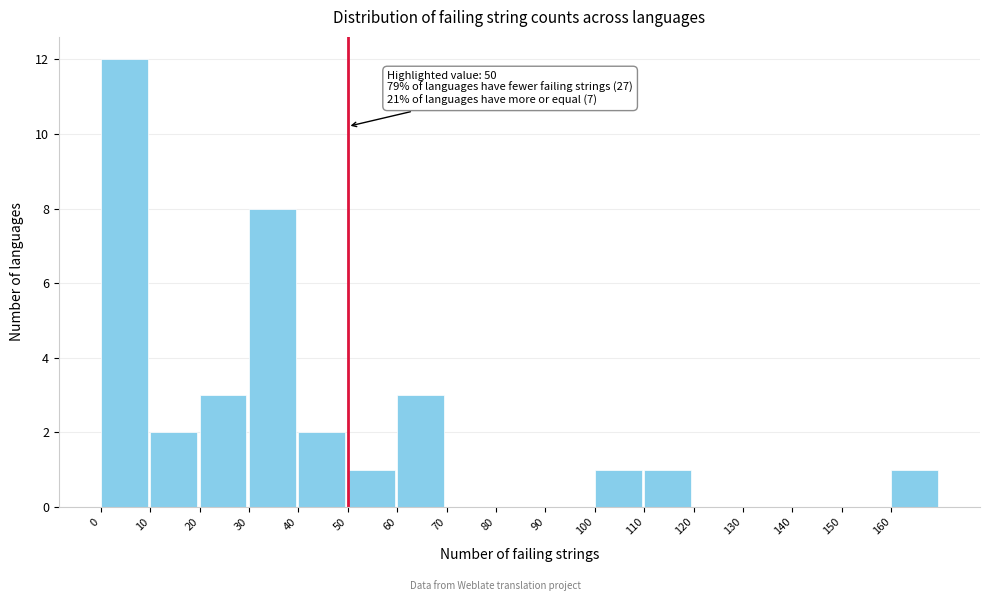

Which range on the x-axis has the tallest bar?

0 to 10